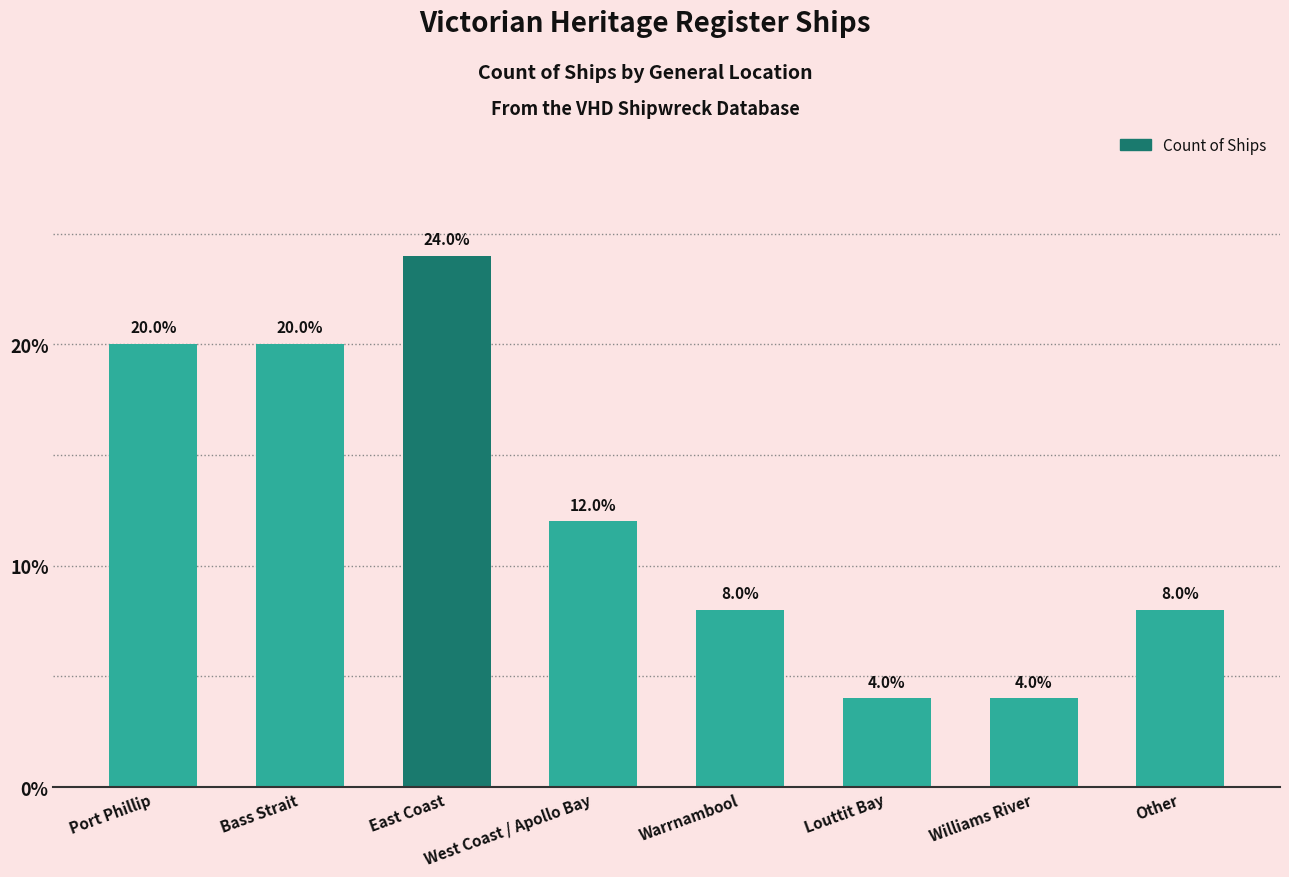

True or false: the data shows 6 at Bass Strait.

False